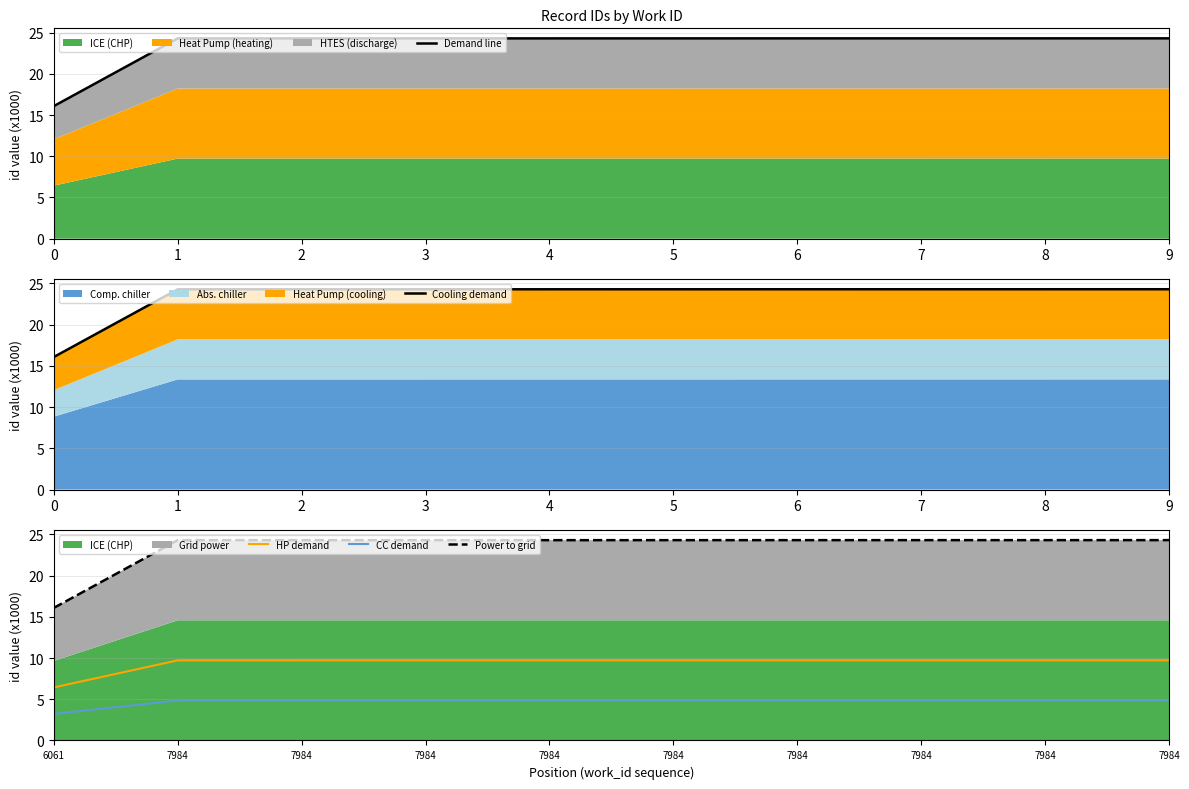

Which series has the largest range (max minus min)?

Demand line